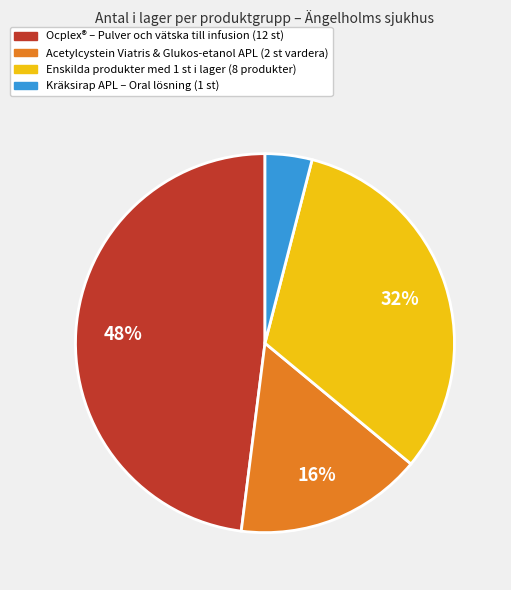

Count the number of slices in the pie.

4